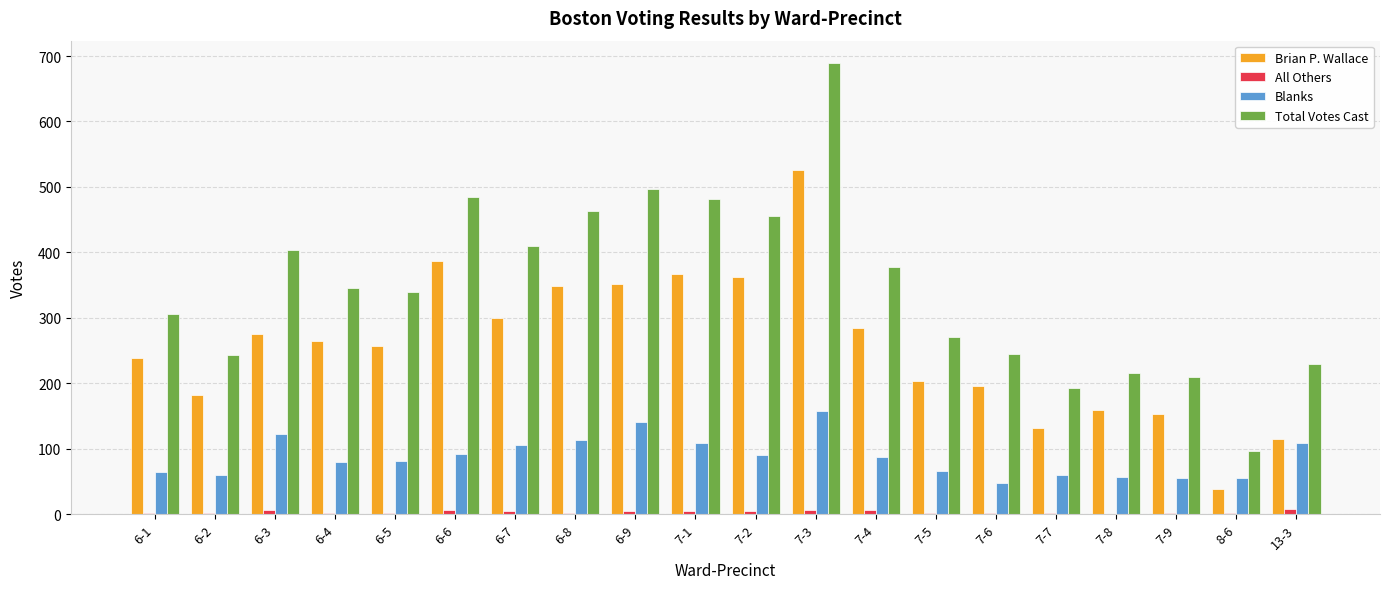

What is the average value of the Total Votes Cast series?

348